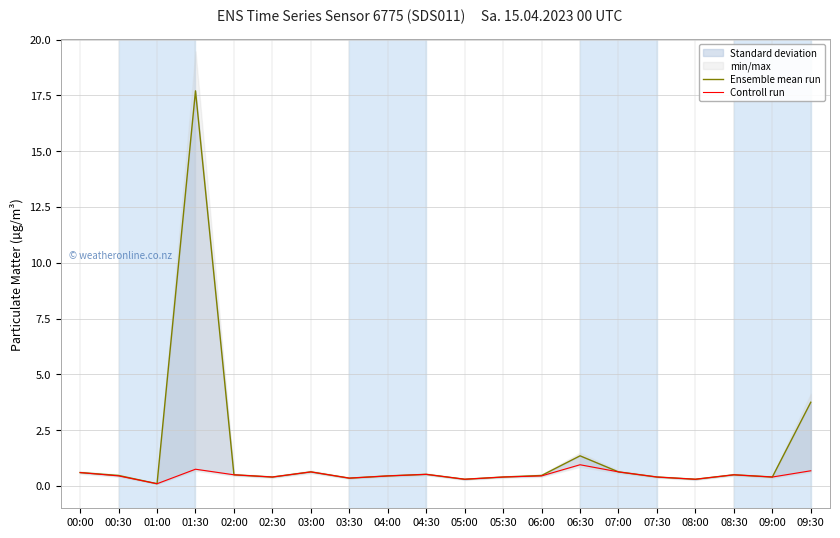

Which series has the largest total across all categories?

Ensemble mean run